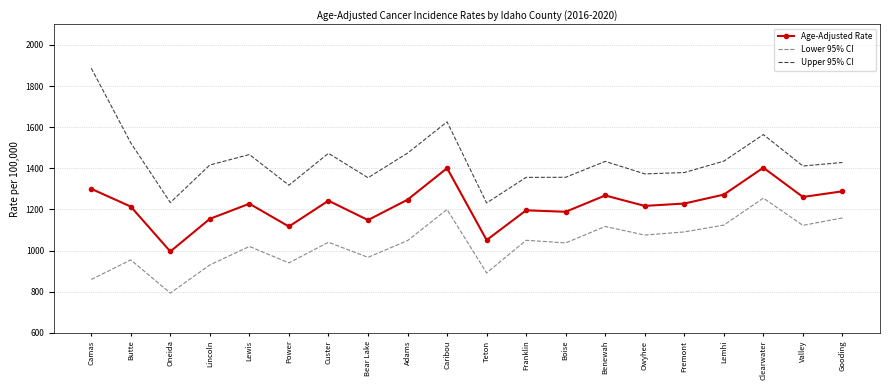

Read the Lower 95% CI value at Lewis.

1020.1